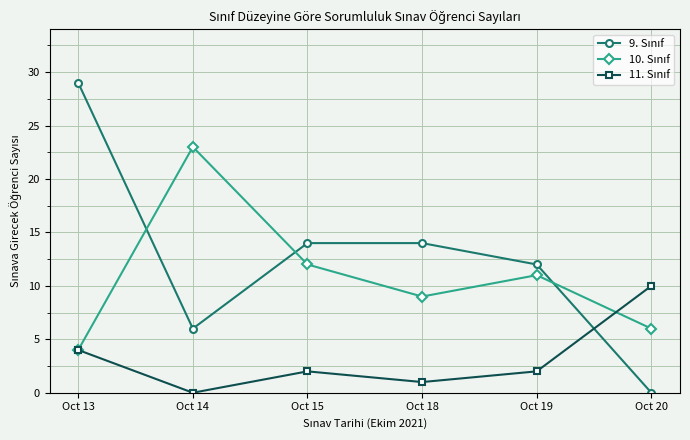

Which category has the highest value across all series?

Oct 13